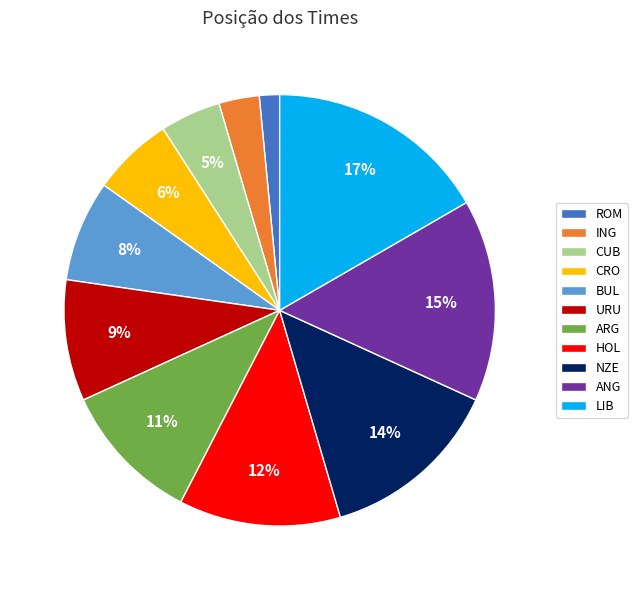

Do CUB and NZE together represent more than half of the pie?

No